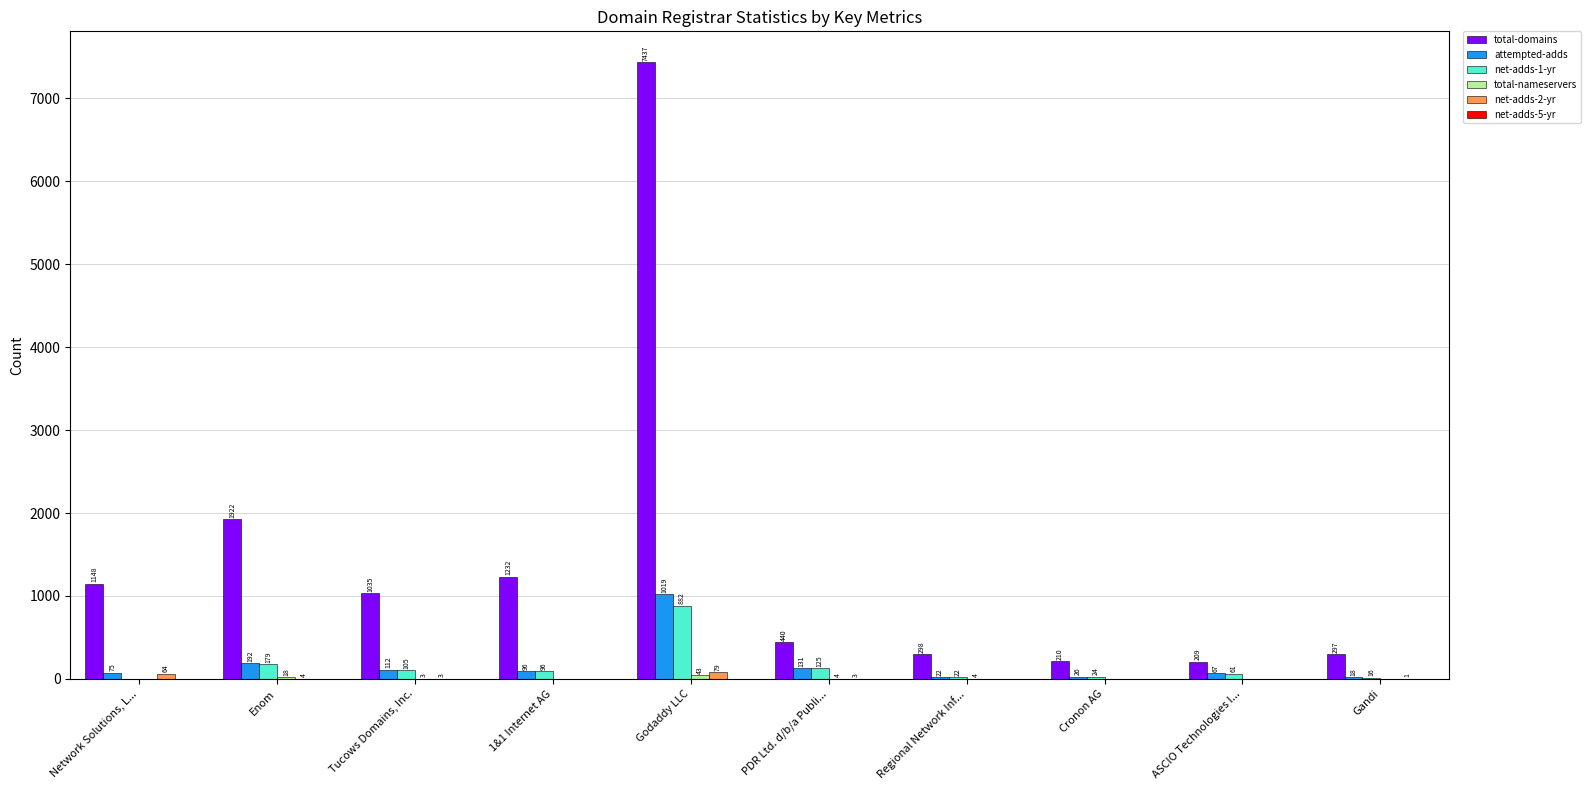

Which series has the widest spread of values?

total-domains